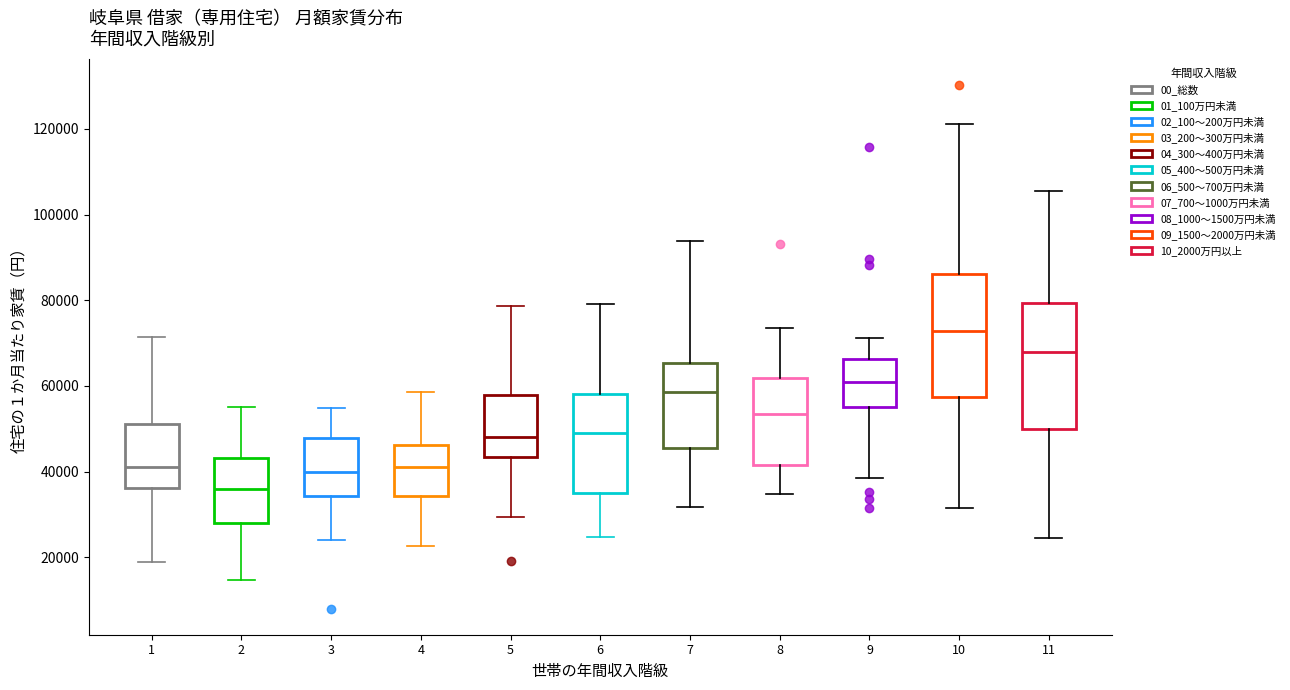

Reading left to right, read every box against the y-axis: the position of its median line, the range the box covers, and the ends of its whiskers. The values are not printed on the chart, so give them approximately, as read against the axis.

1: median 42000, box 36000 to 52000, whiskers 18000 to 72000
2: median 36000, box 28000 to 44000, whiskers 14000 to 56000
3: median 40000, box 34000 to 48000, whiskers 24000 to 54000
4: median 42000, box 34000 to 46000, whiskers 22000 to 58000
5: median 48000, box 44000 to 58000, whiskers 30000 to 78000
6: median 48000, box 36000 to 58000, whiskers 24000 to 80000
7: median 58000, box 46000 to 66000, whiskers 32000 to 94000
8: median 54000, box 42000 to 62000, whiskers 34000 to 74000
9: median 60000, box 56000 to 66000, whiskers 38000 to 72000
10: median 72000, box 58000 to 86000, whiskers 32000 to 122000
11: median 68000, box 50000 to 80000, whiskers 24000 to 106000